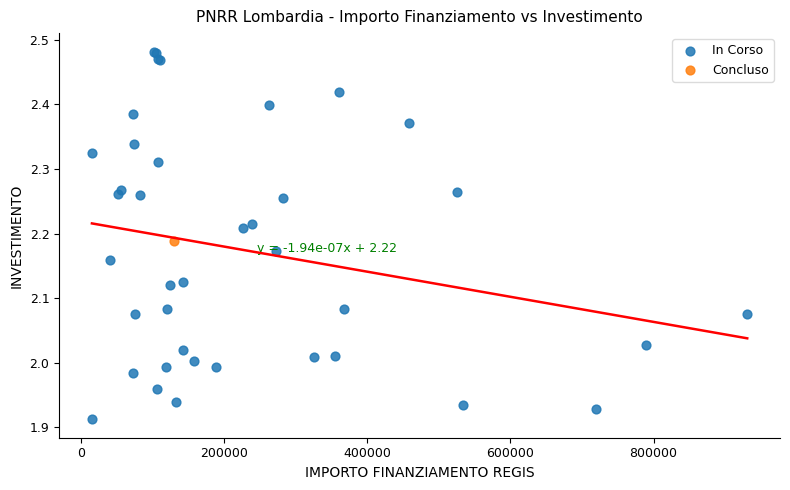

What are all the series names shown in the legend?

In Corso, Concluso